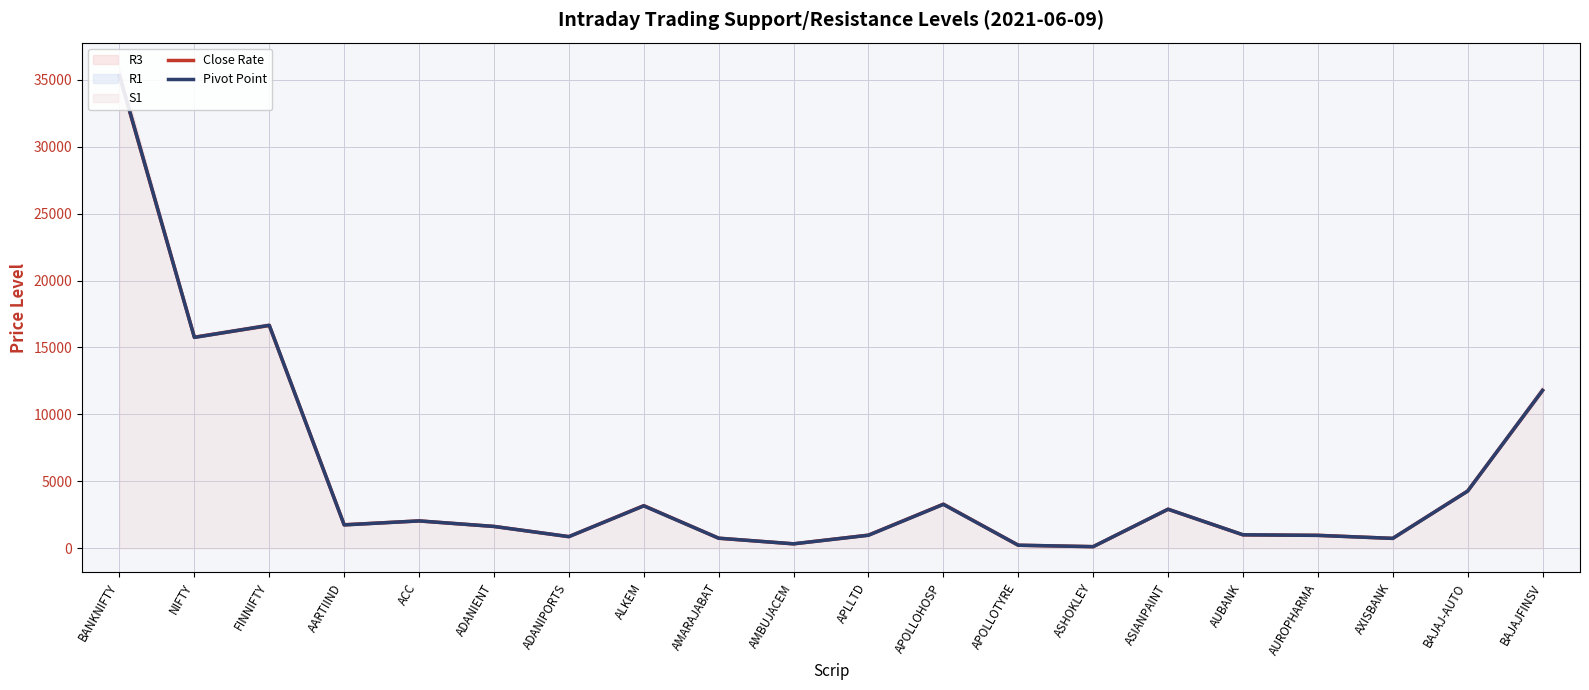

True or false: Close Rate has more than 1 points higher than both neighbors.

True